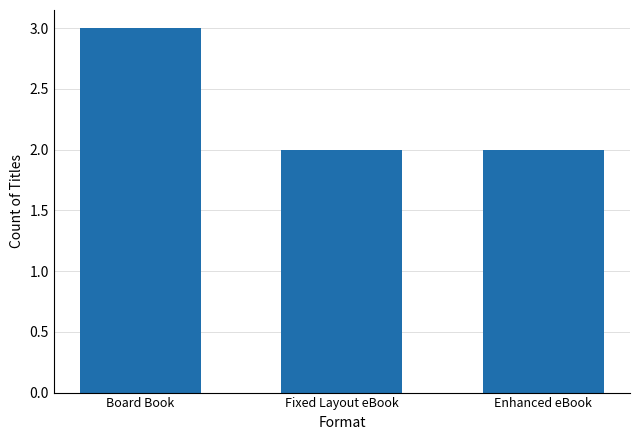

The value at Fixed Layout eBook is 2. True or false?

True